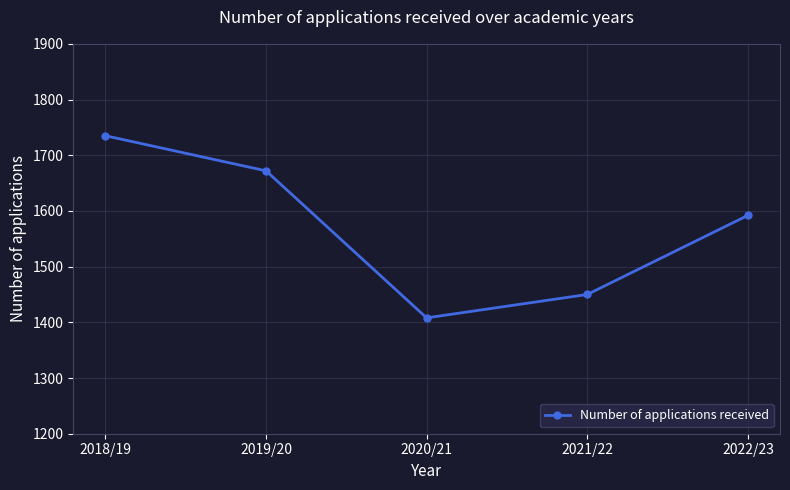

Reading left to right, extract all data points from this chart.

1735	1672	1408	1450	1592